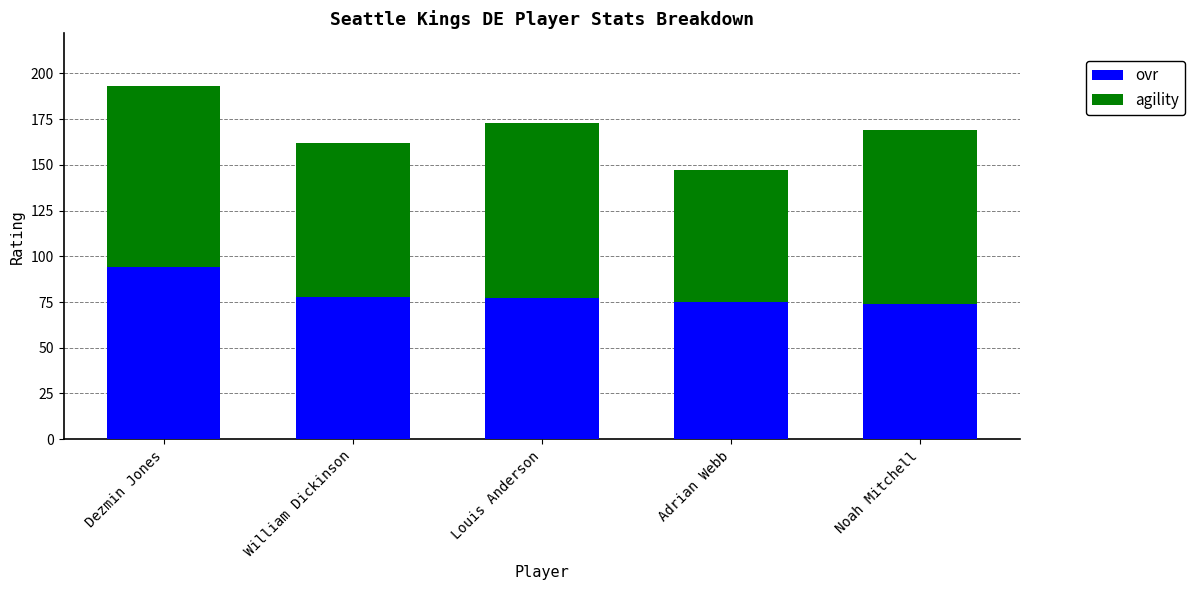

Reading left to right, what are the values for ovr?

Dezmin Jones=94	William Dickinson=78	Louis Anderson=77	Adrian Webb=75	Noah Mitchell=74